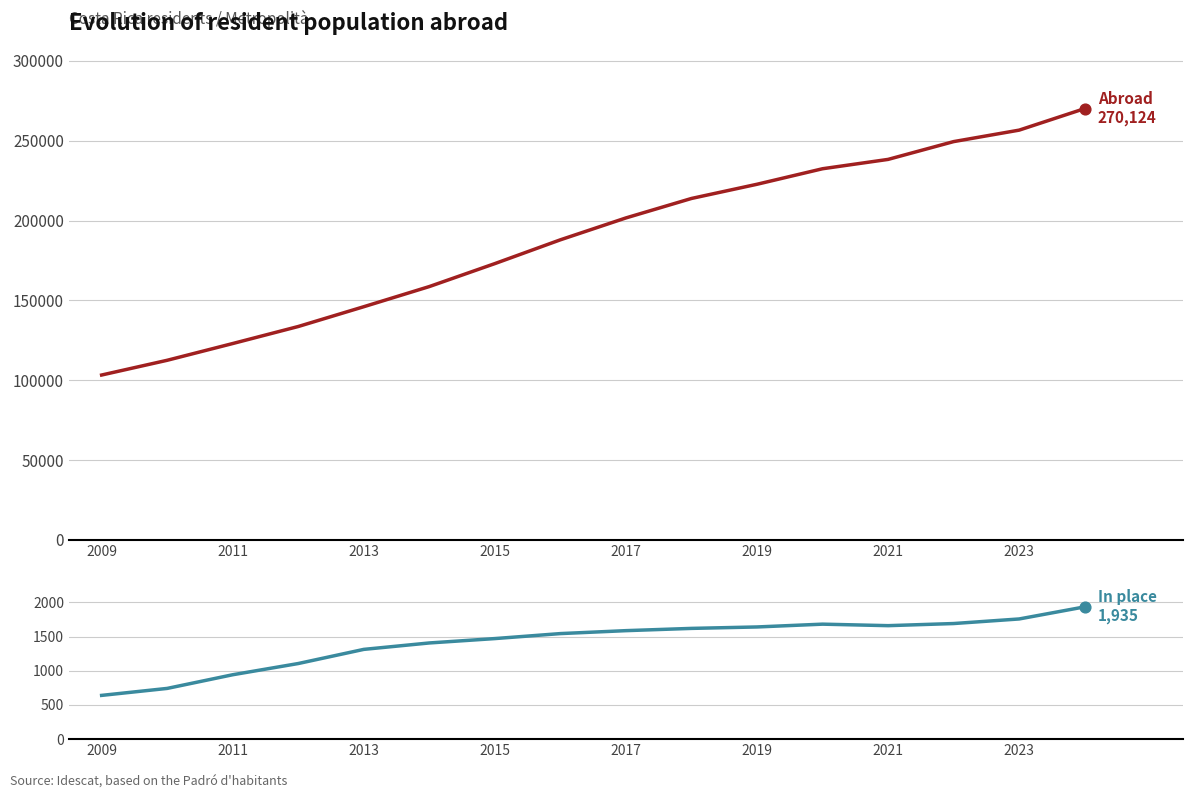

At how many categories does at least one series exceed 140671?

12